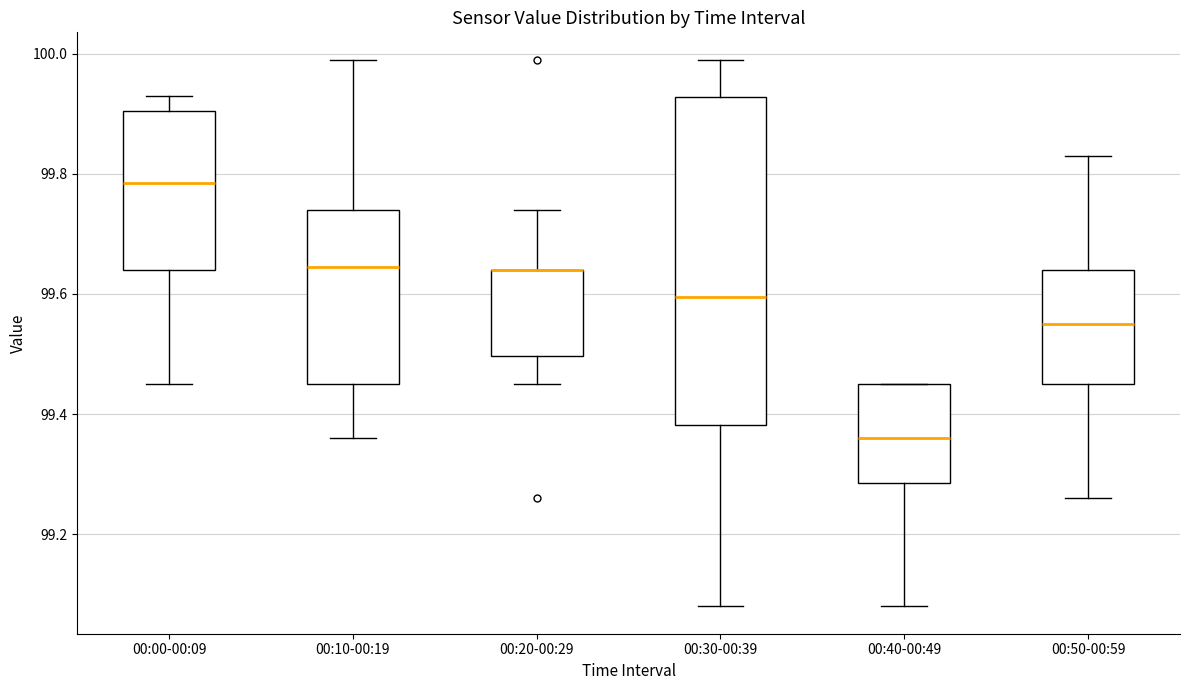

Reading left to right, read every box against the y-axis: the position of its median line, the range the box covers, and the ends of its whiskers. The values are not printed on the chart, so give them approximately, as read against the axis.

00:00-00:09: median 99.78, box 99.64 to 99.90, whiskers 99.46 to 99.94
00:10-00:19: median 99.64, box 99.46 to 99.74, whiskers 99.36 to 100.00
00:20-00:29: median 99.64 (drawn on the box's upper edge), box 99.50 to 99.64, whiskers 99.46 to 99.74
00:30-00:39: median 99.60, box 99.38 to 99.92, whiskers 99.08 to 100.00
00:40-00:49: median 99.36, box 99.28 to 99.46, whiskers 99.08 to 99.46
00:50-00:59: median 99.56, box 99.46 to 99.64, whiskers 99.26 to 99.84